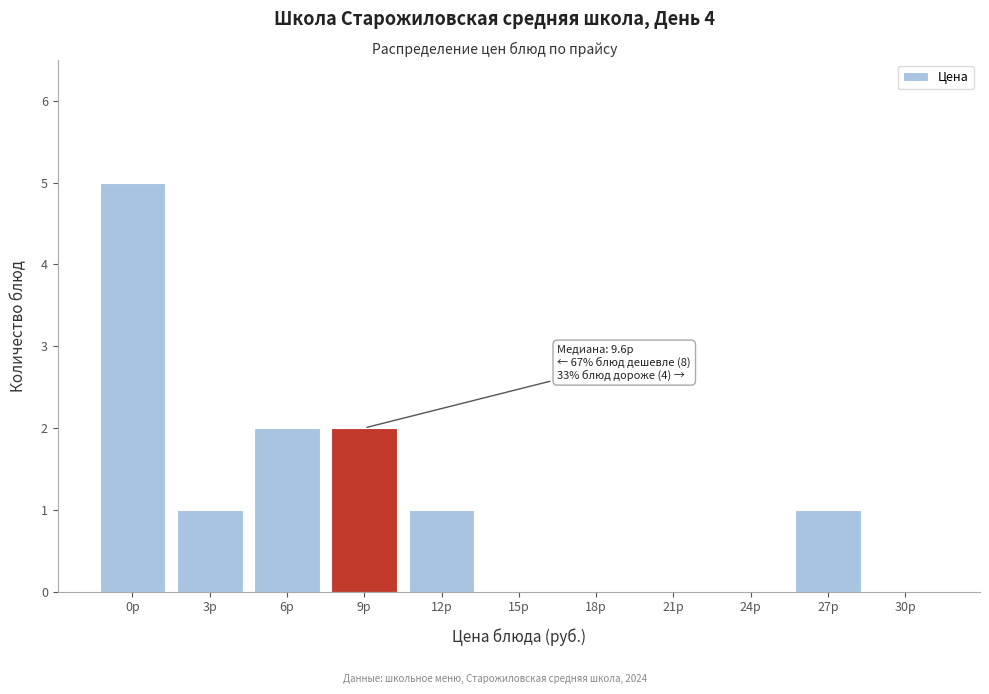

Reading left to right, transcribe all the data shown in this chart.

0р=5	3р=1	6р=2	9р=2	12р=1	15р=0	18р=0	21р=0	24р=0	27р=1	30р=0